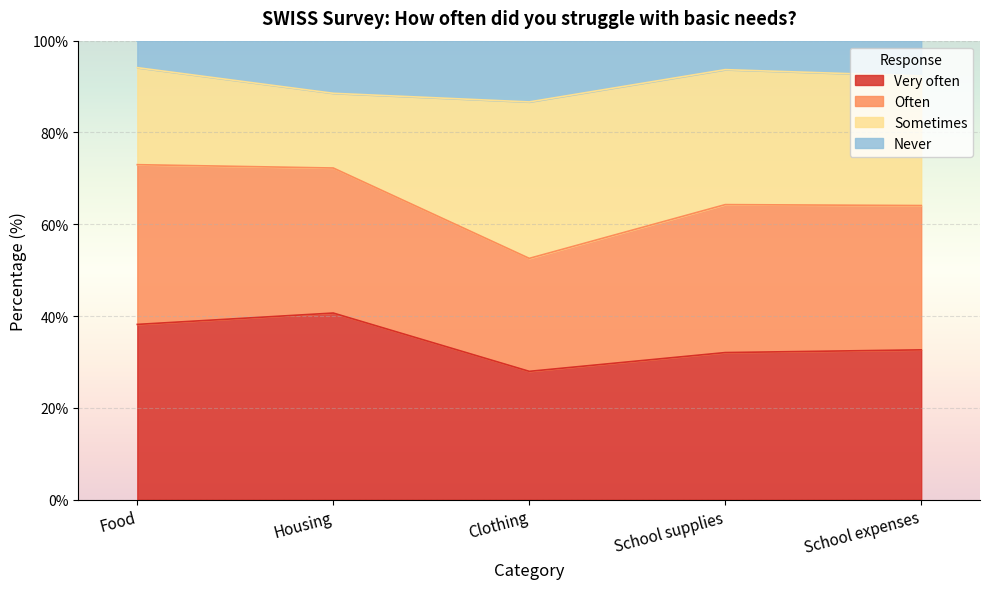

What is the total value across all series at School supplies?

100.0